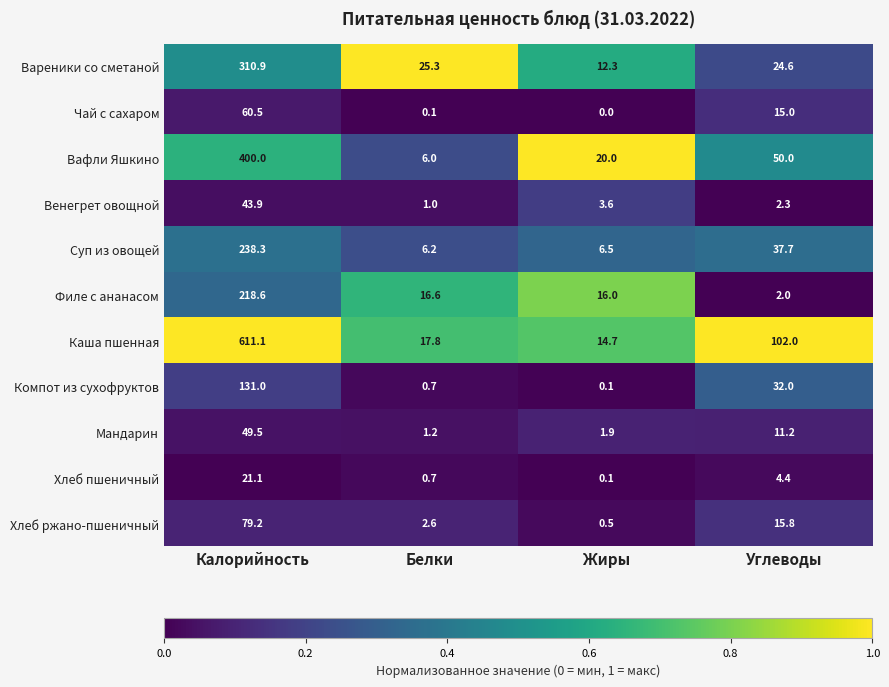

Rank the series by their maximum value, from lowest to highest.

Хлеб пшеничный, Венегрет овощной, Мандарин, Чай с сахаром, Хлеб ржано-пшеничный, Компот из сухофруктов, Филе с ананасом, Суп из овощей, Вареники со сметаной, Вафли Яшкино, Каша пшенная